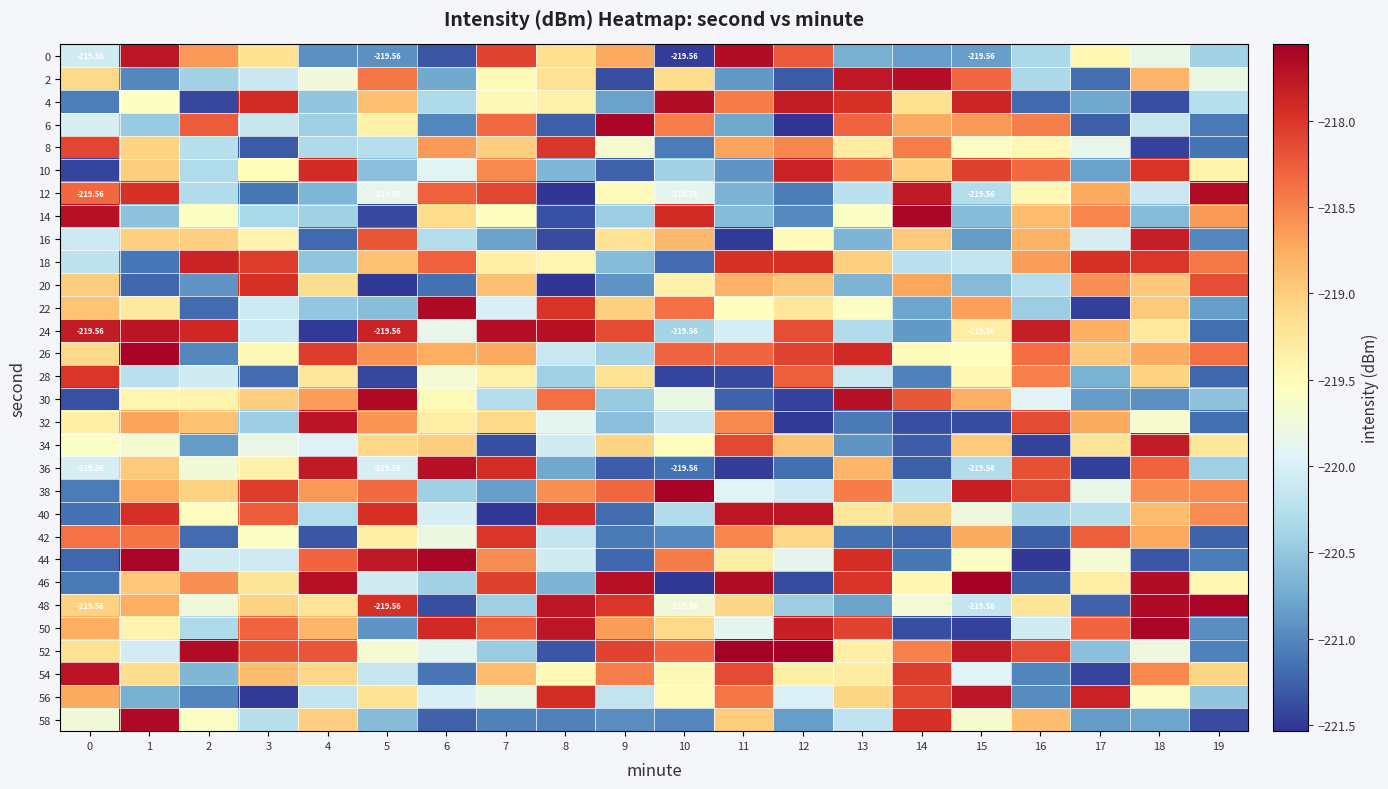

Is it true that 2 equals -354.0 at 13?

False